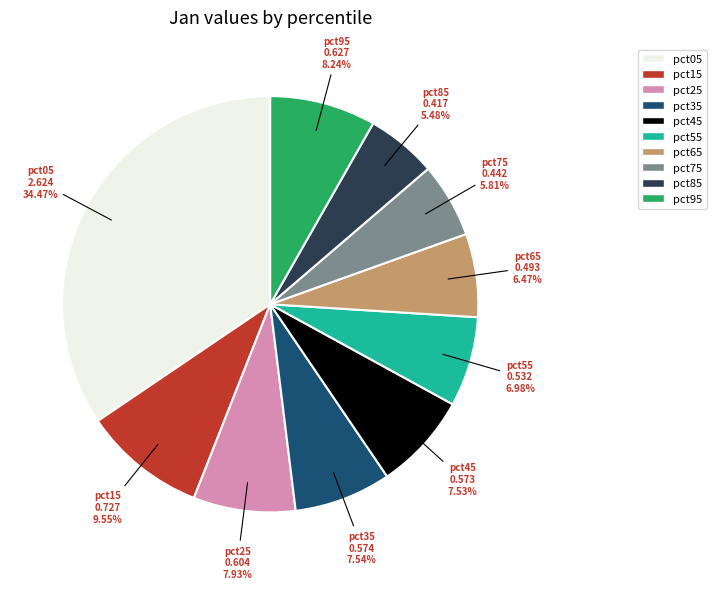

To the nearest percent, what percentage of the pie is pct85?

5%